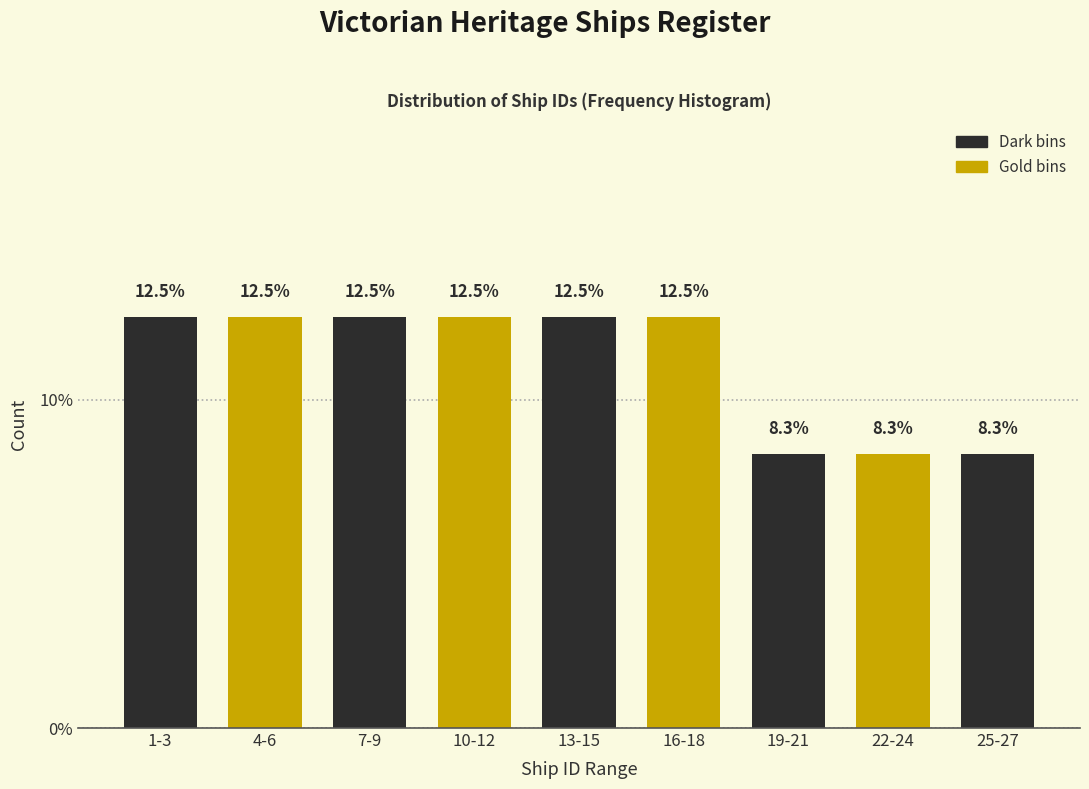

Reading left to right, what are all the values shown in this chart?

12.5	12.5	12.5	12.5	12.5	12.5	8.3	8.3	8.3